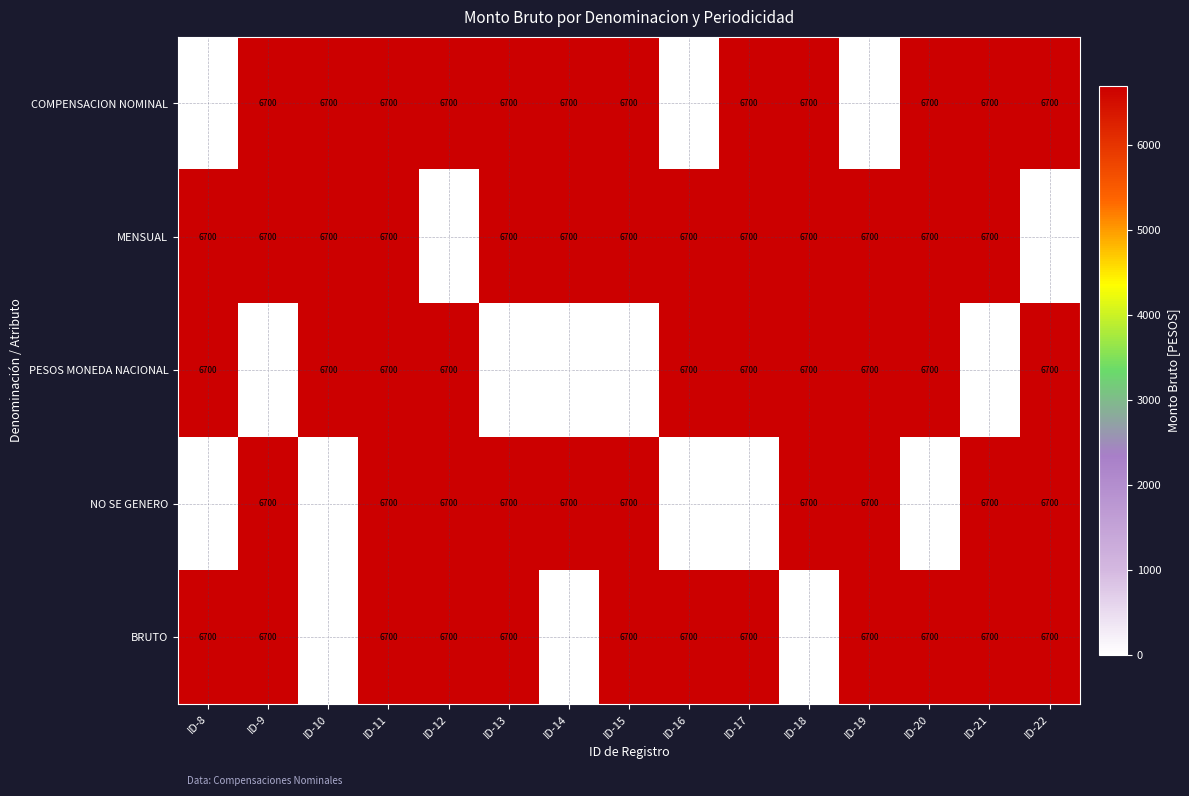

True or false: PESOS MONEDA NACIONAL has a value of 6700 at ID-8.

True